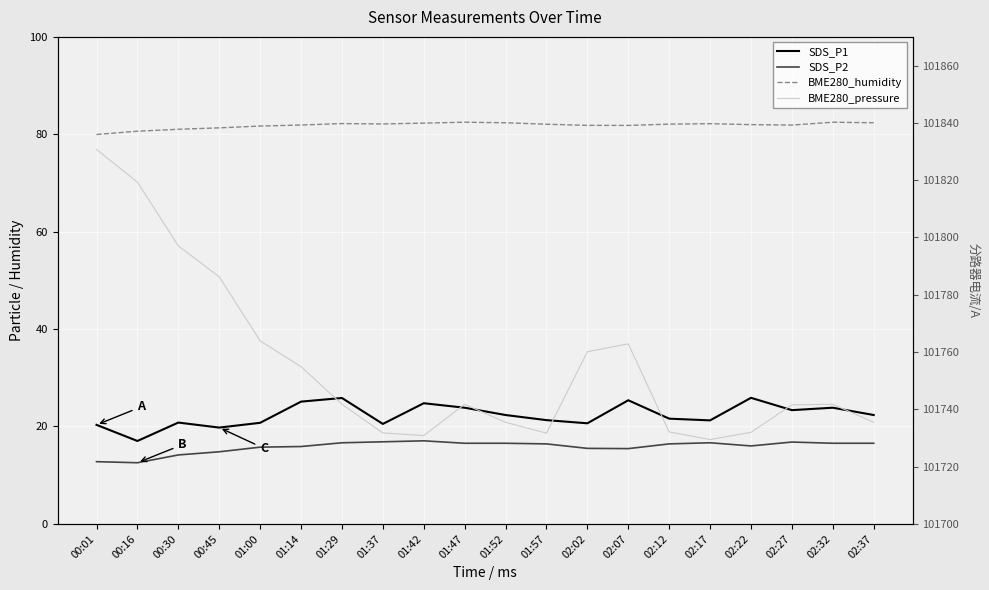

Which category has the highest value across all series?

00:01